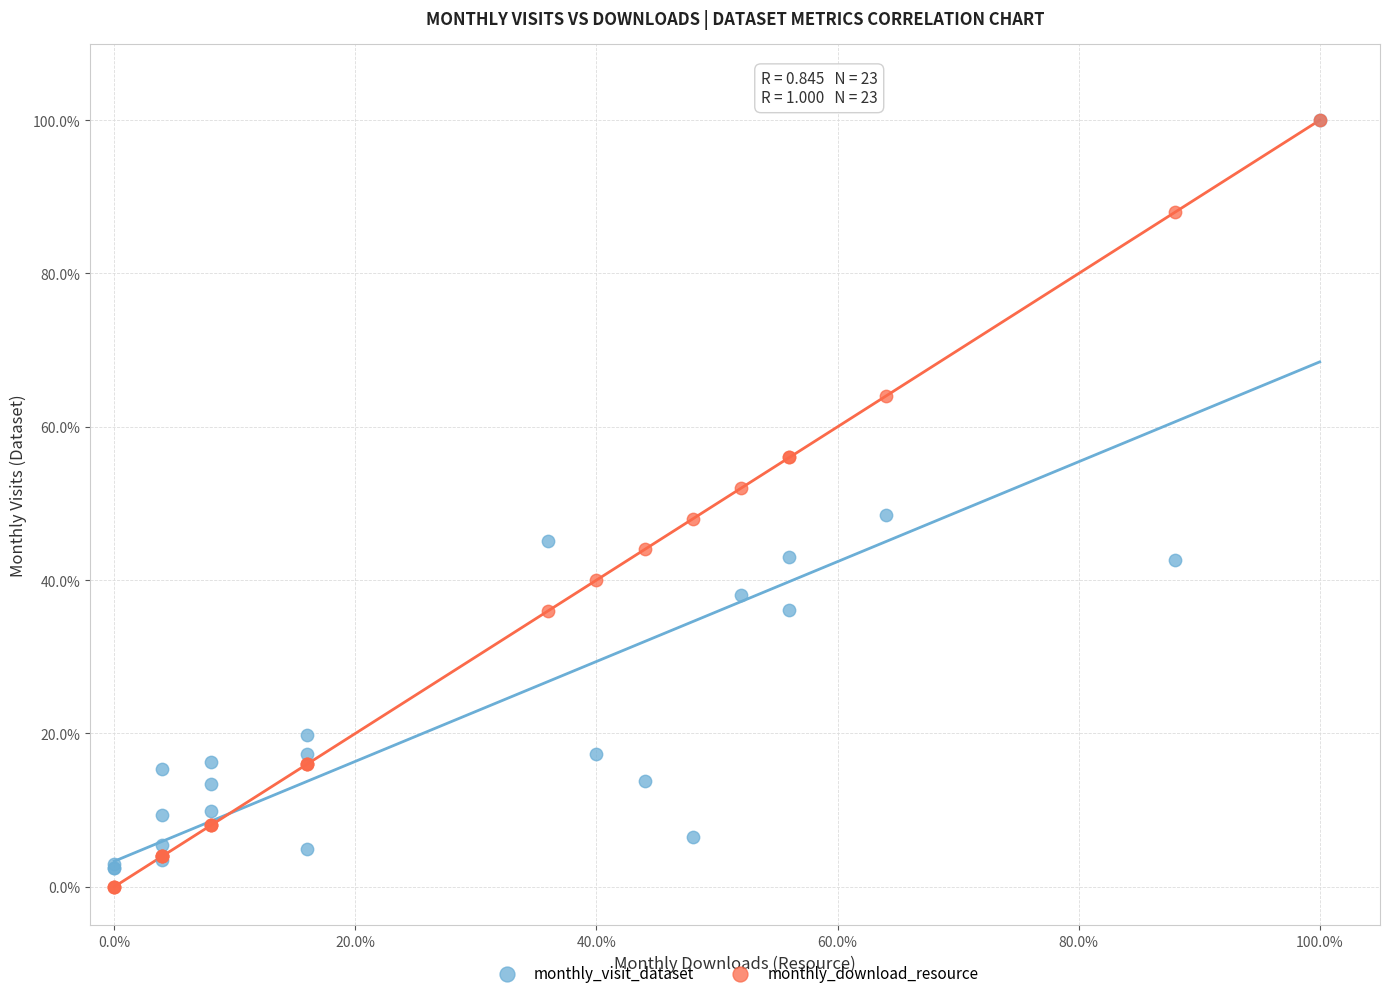

What are all the series names shown in the legend?

monthly_visit_dataset, monthly_download_resource